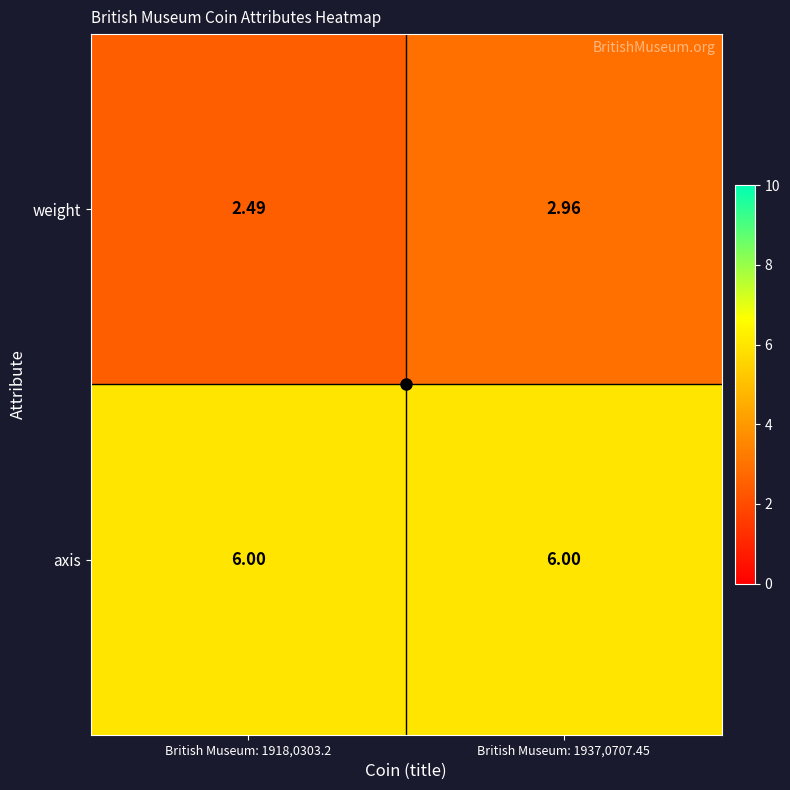

List the series in order of their peak value, highest first.

axis, weight